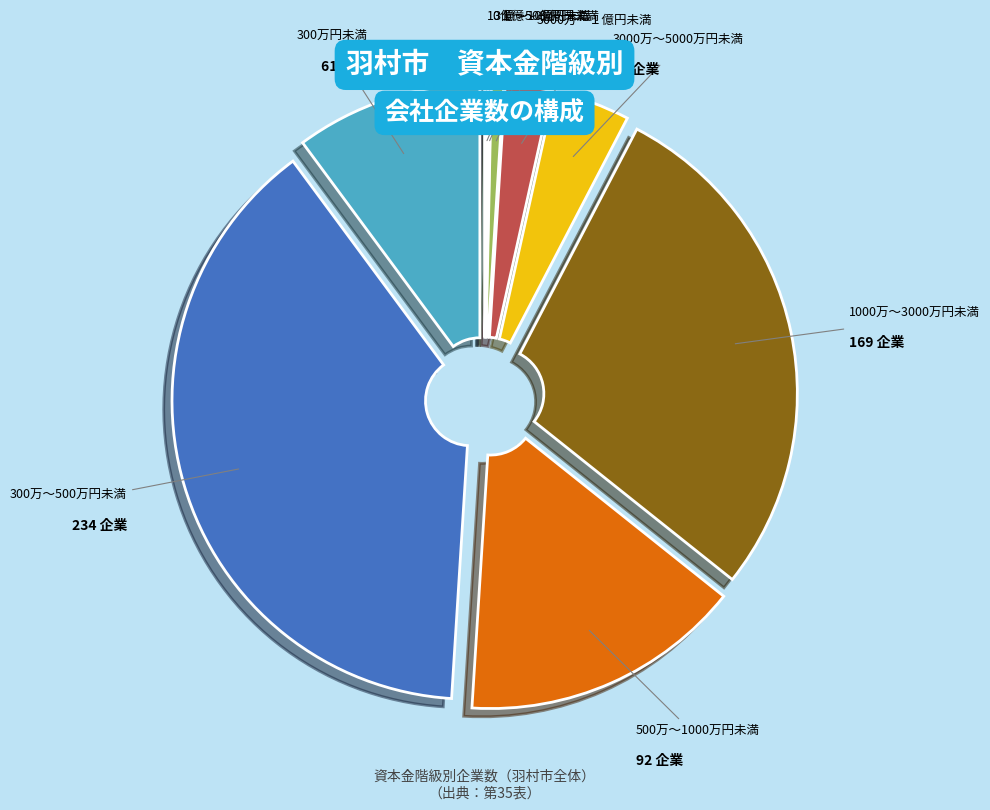

True or false: 500万～1000万円未満 accounts for 15% of the total.

True